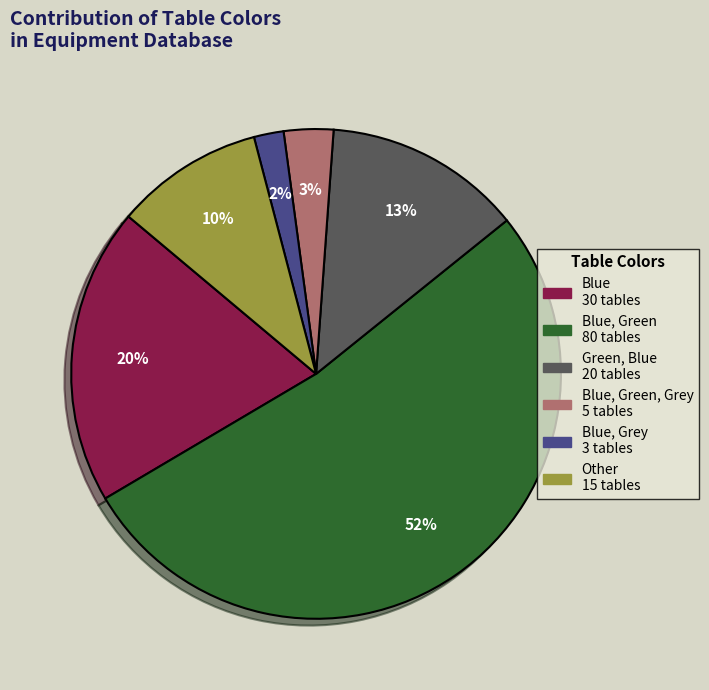

Is there any slice that represents more than half of the pie?

Yes